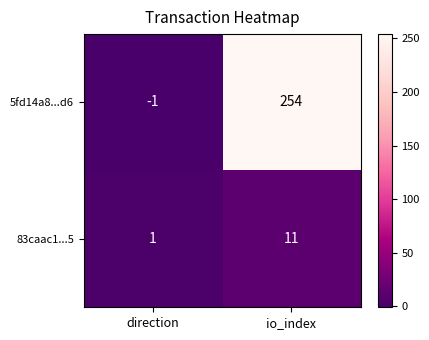

How many positive values does the 5fd14a8...d6 series have?

1